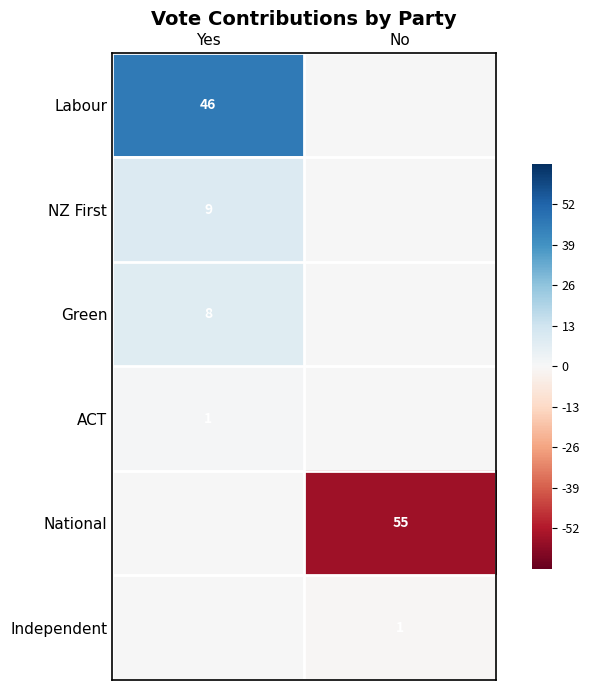

What is the difference between the highest and lowest values at Yes?

46